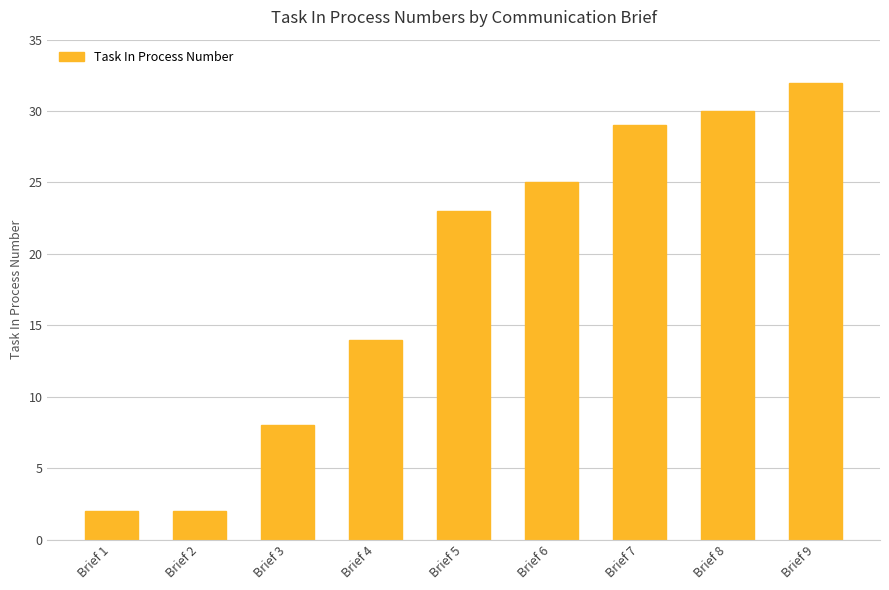

Between Brief 5 and Brief 4, which is larger?

Brief 5